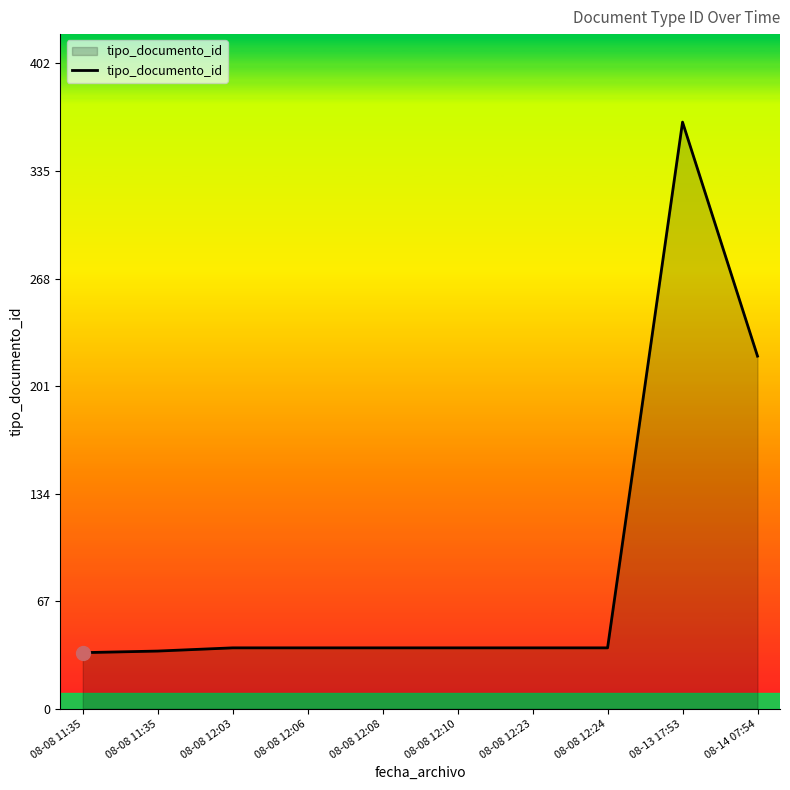

Rank the categories by value from lowest to highest.

08-08 11:35, 08-08 11:35, 08-08 12:03, 08-08 12:06, 08-08 12:08, 08-08 12:10, 08-08 12:23, 08-08 12:24, 08-14 07:54, 08-13 17:53